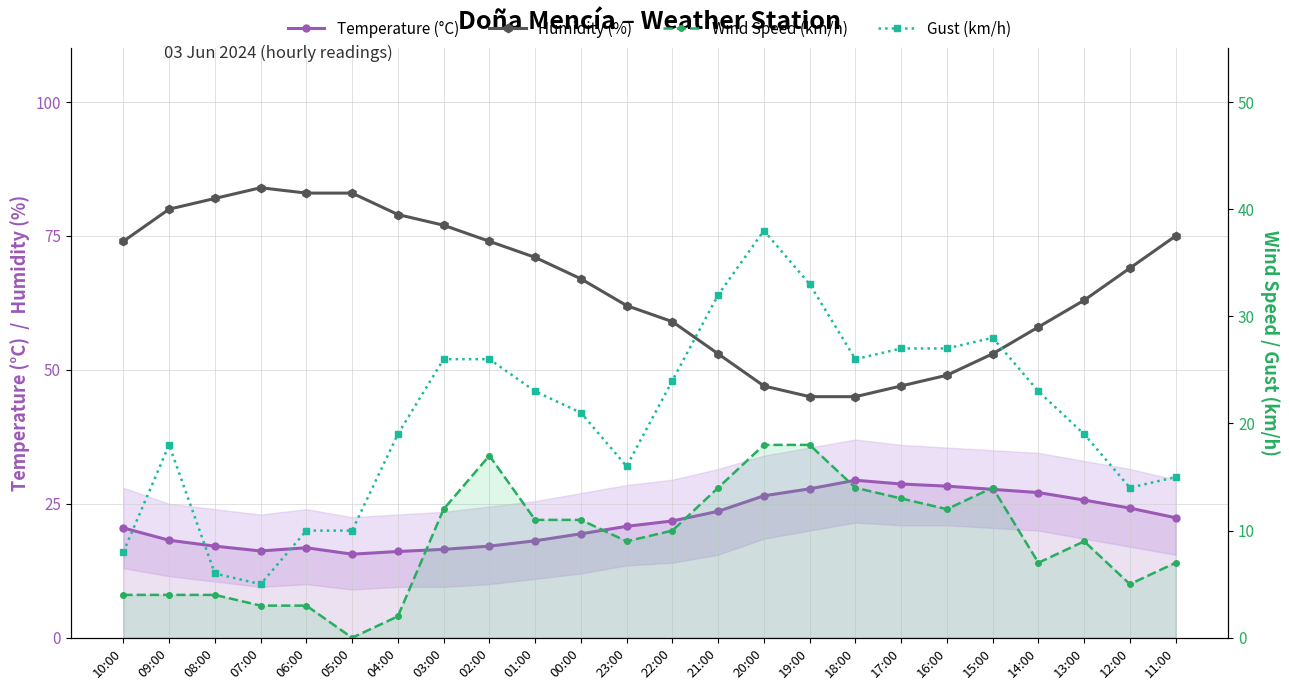

What is the label of the 18th point from the left?

17:00